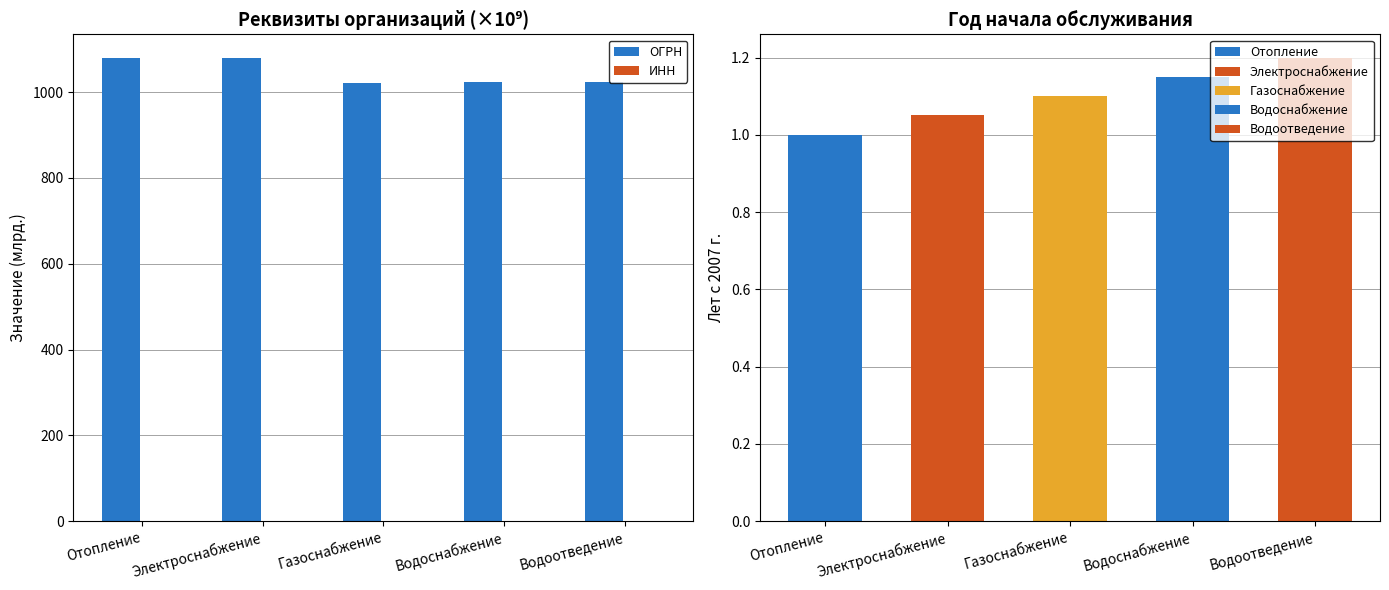

Between Газоснабжение and Водоснабжение, which series saw the biggest shift?

ОГРН